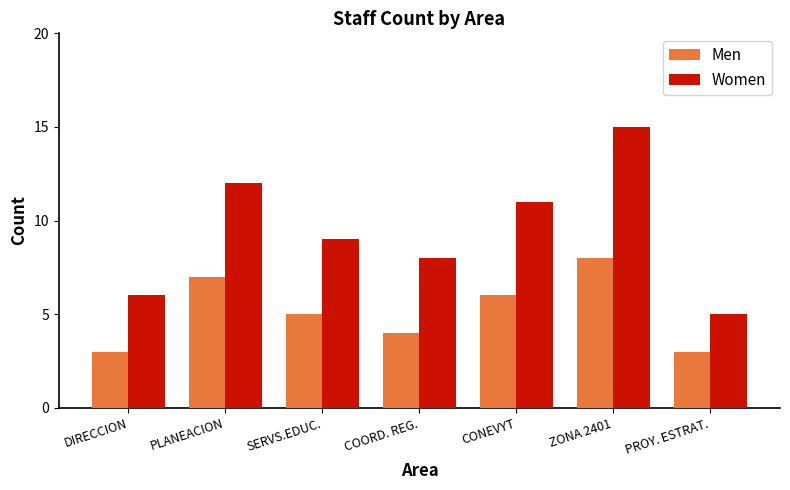

List the series in order of their overall mean, highest first.

Women, Men